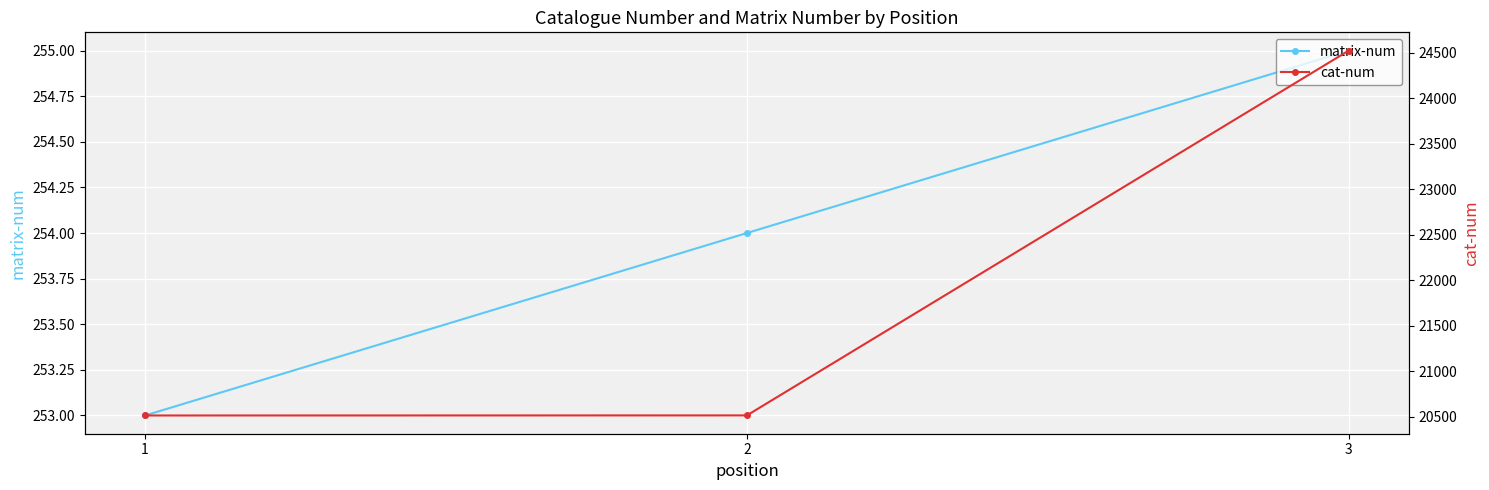

Which label corresponds to the largest value in the chart?

3